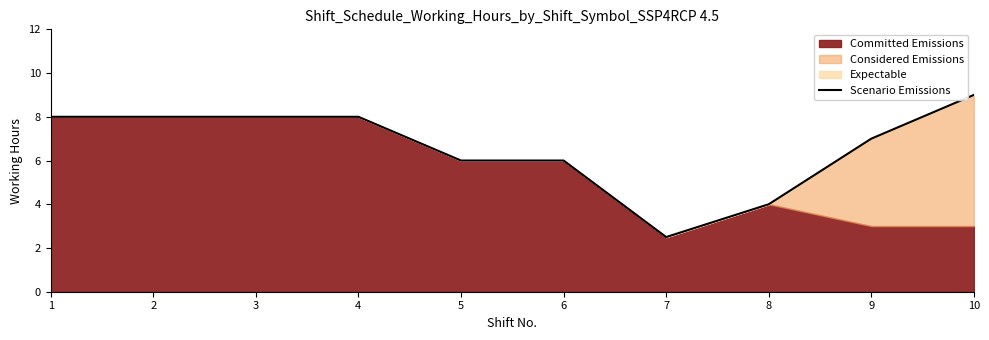

True or false: there are more than 1 points higher than both neighbors.

False